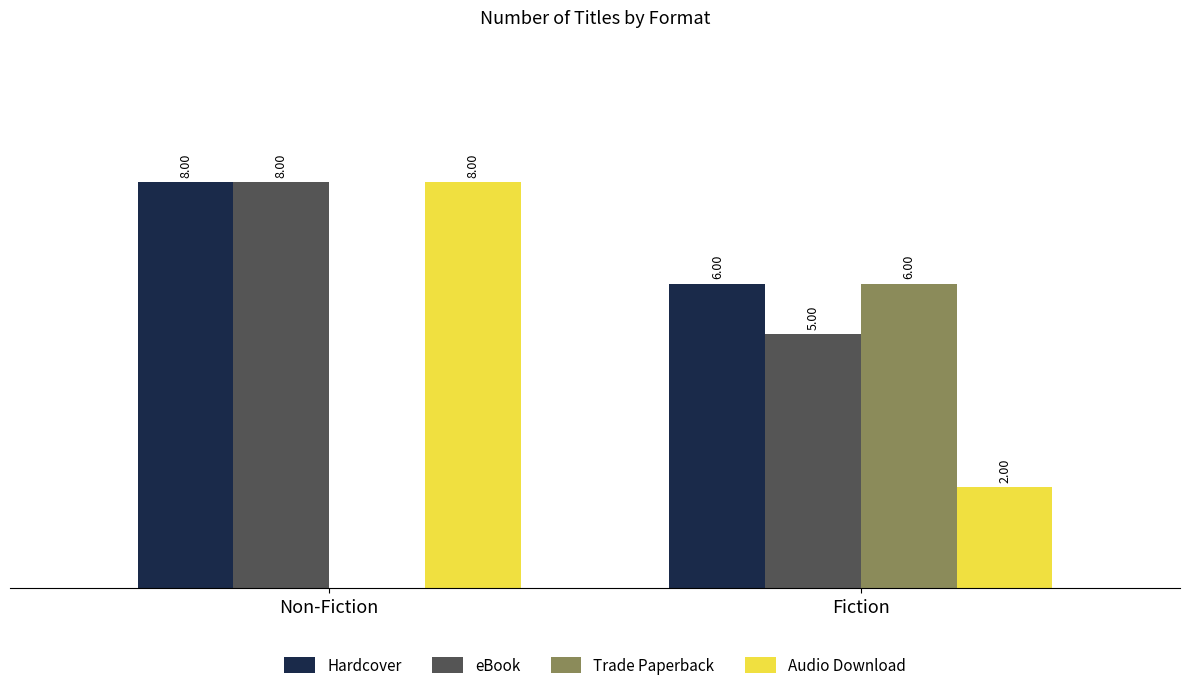

Which label corresponds to the largest value in the chart?

Non-Fiction